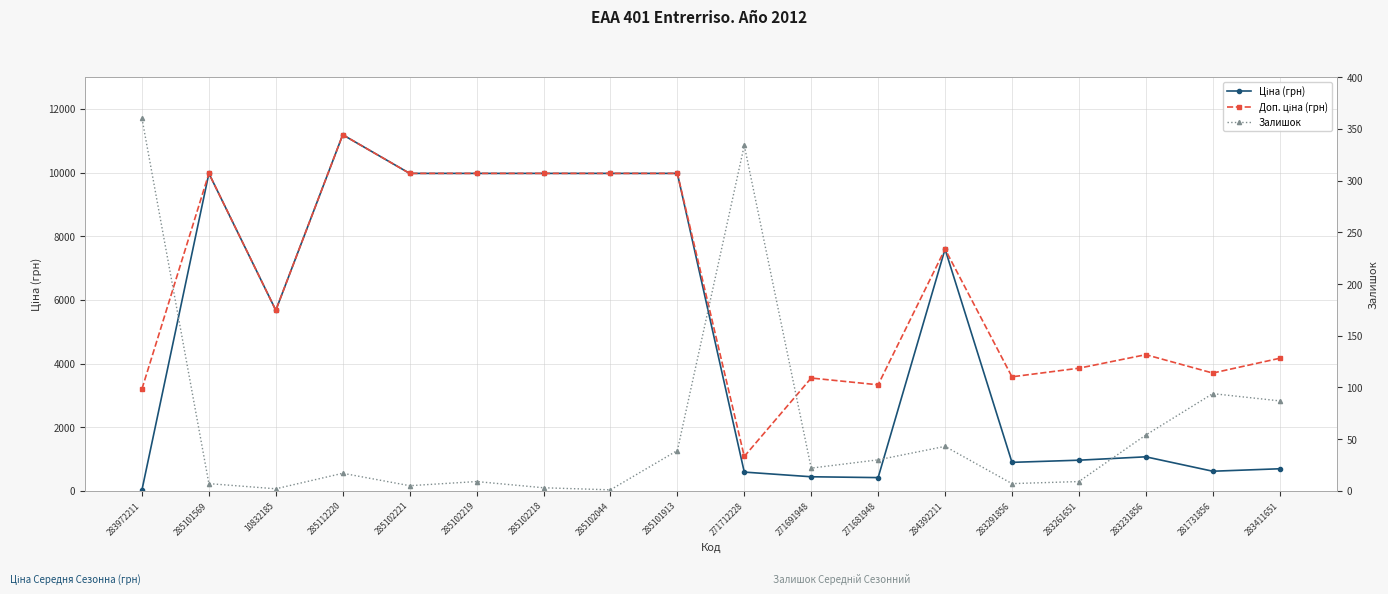

List the series in order of their peak value, lowest first.

Залишок, Ціна (грн), Доп. ціна (грн)